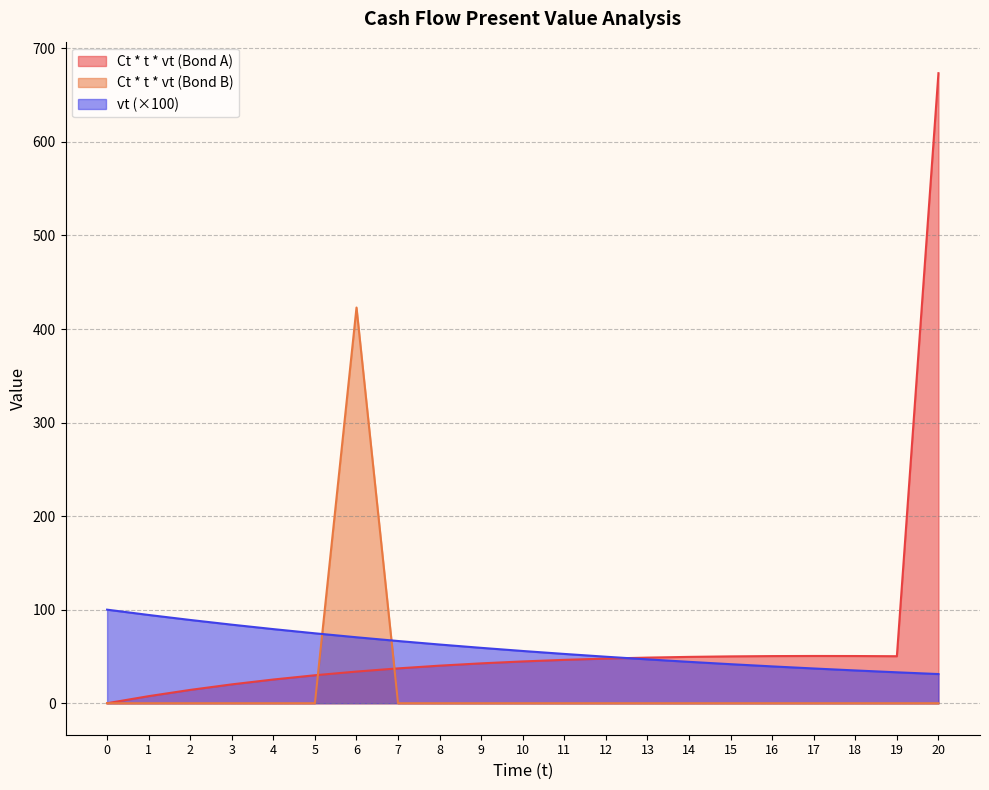

True or false: vt has a value of 12.3 at 13.

False